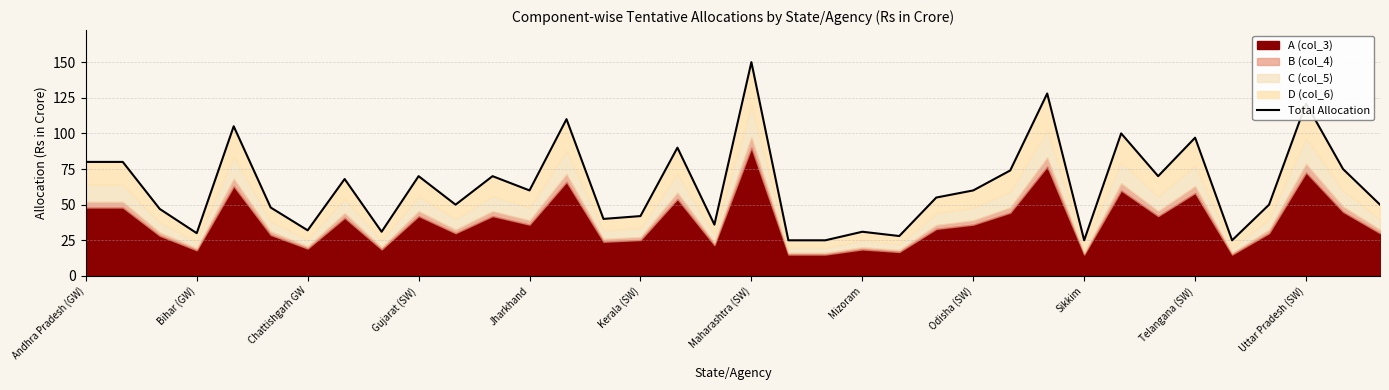

What is the sum of the values at Uttar Pradesh (SW) and Telangana (SW)?

218.0